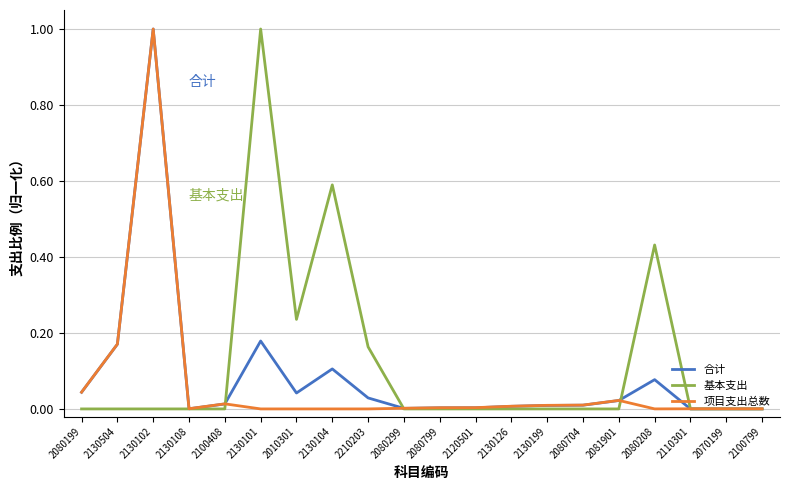

Which category has the highest value in the 基本支出 series?

2130101